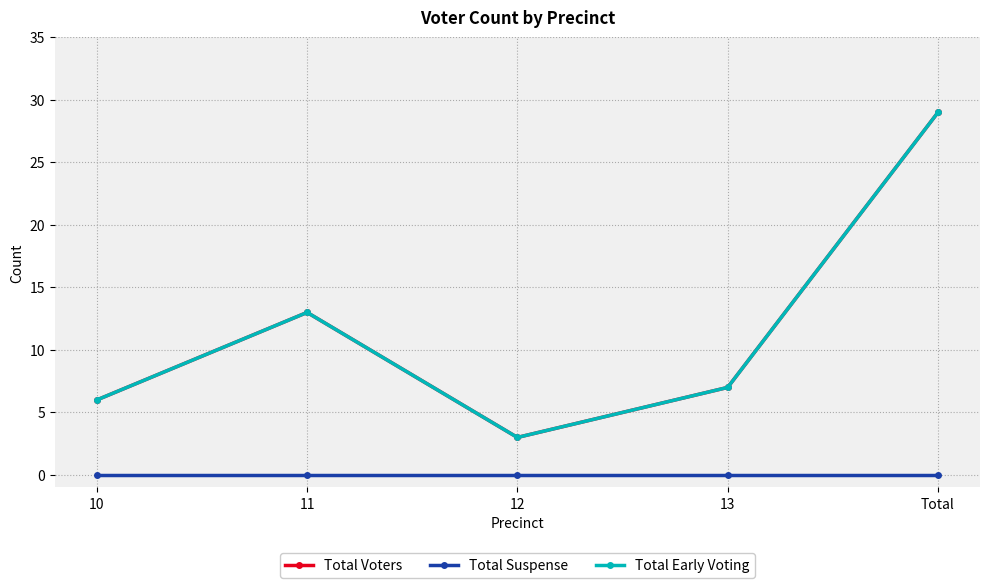

Which has a higher value, 11 or 10?

11